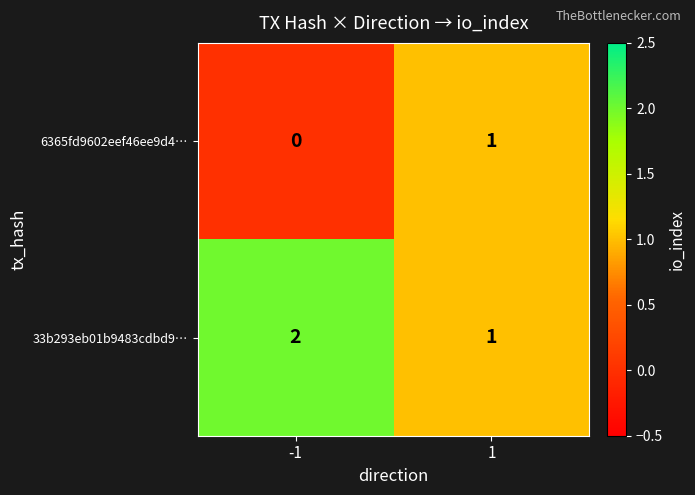

The 33b293eb01b9483cdbd9… series shows 2 at -1. True or false?

True